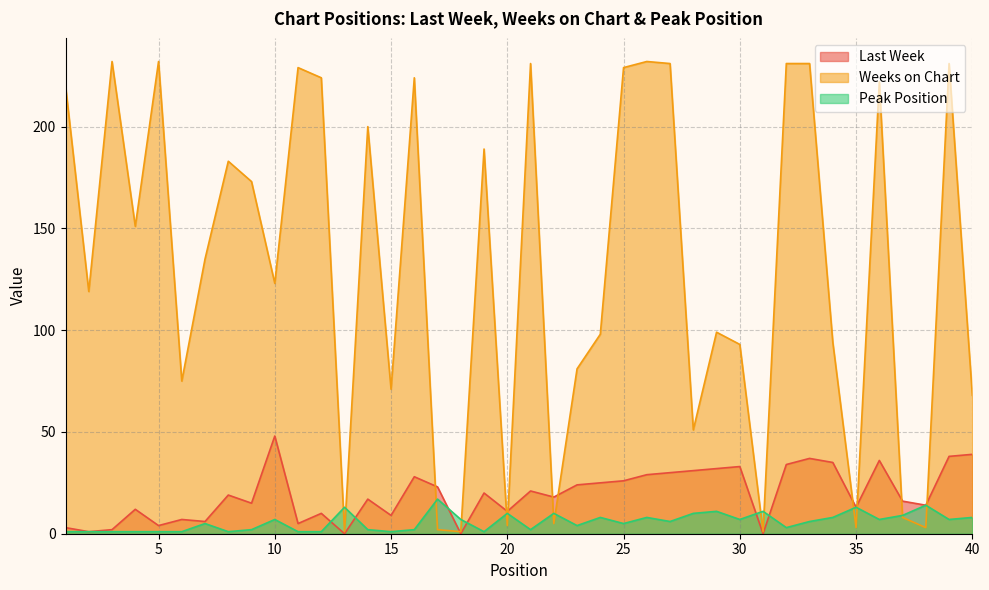

What is the spread (max minus min) of values at 29?

88